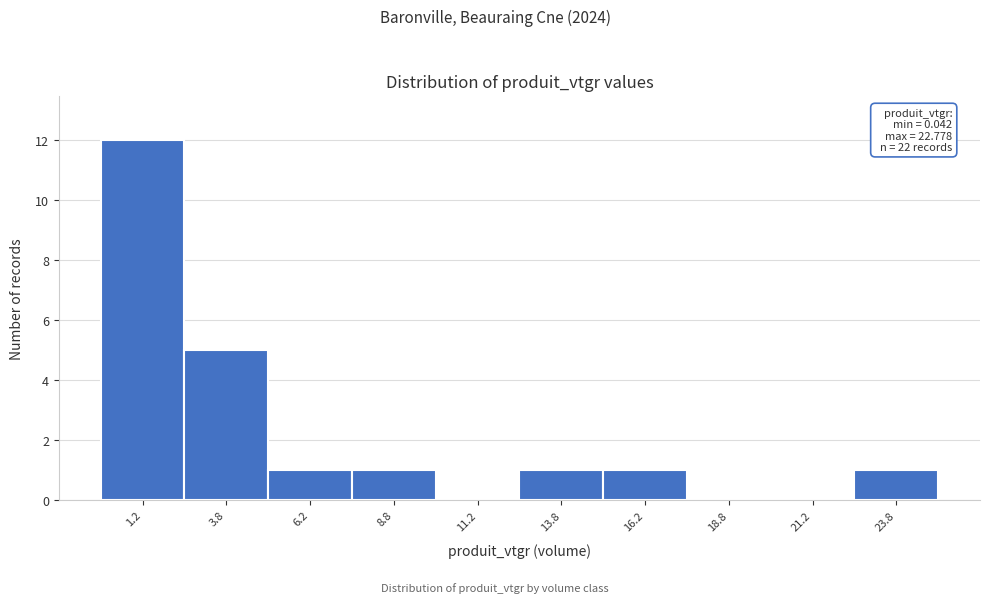

Over which range of the x-axis is the bar tallest?

0.0 to 2.5